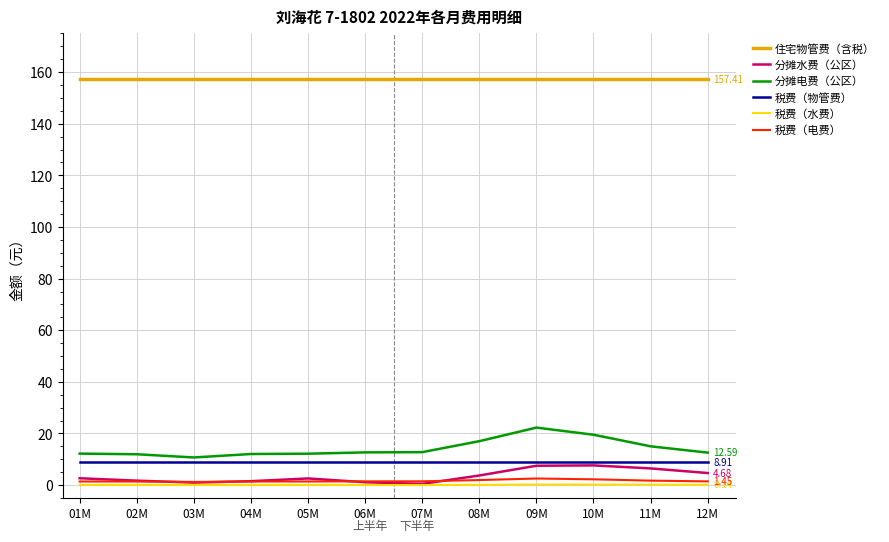

How many lines are shown in the chart?

6